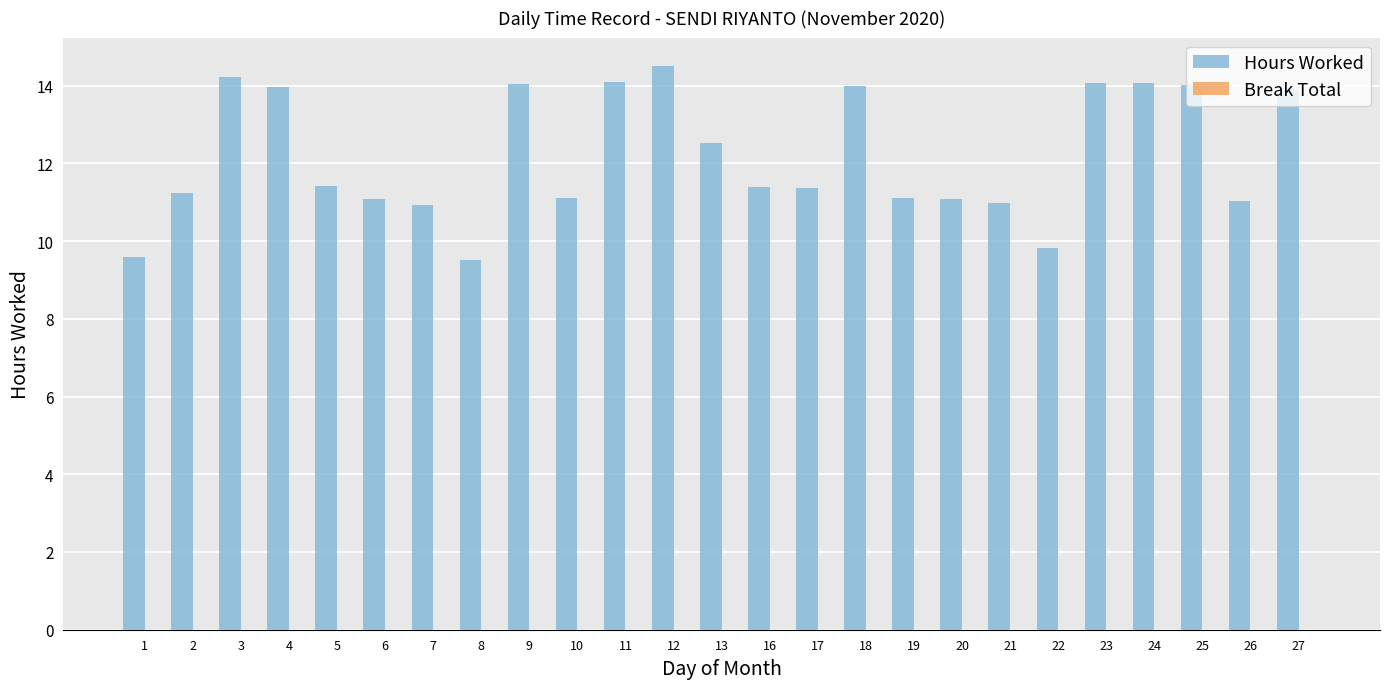

What is the value of the 2nd bar from the left?

11.2